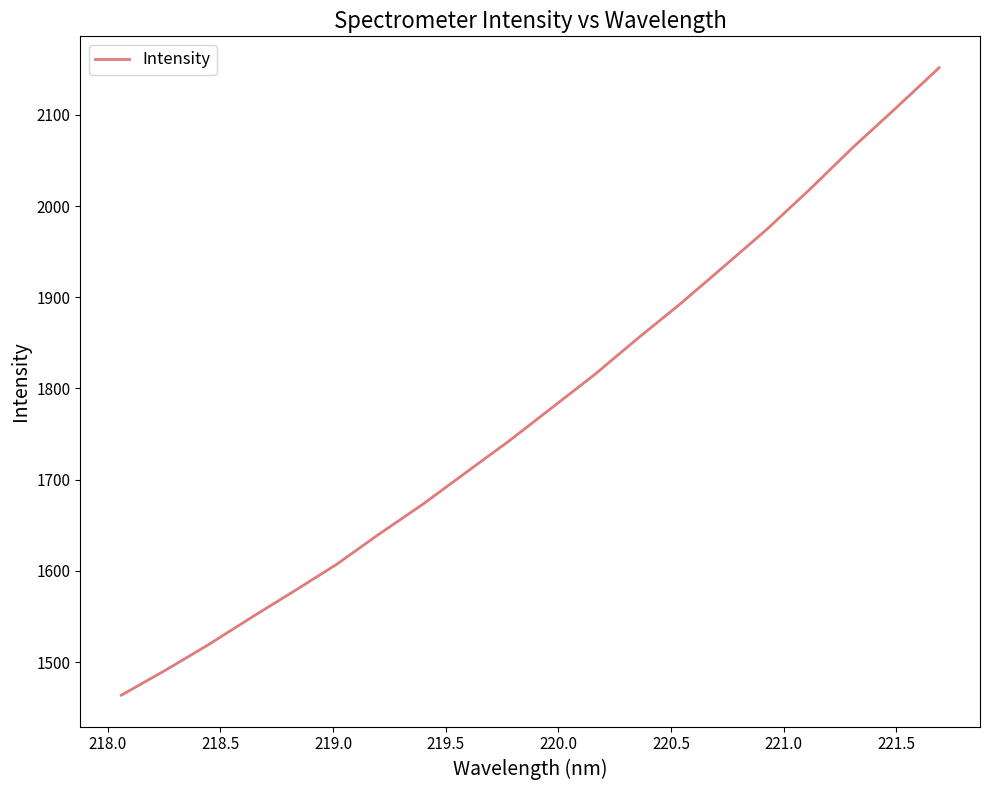

What is the minimum value shown in the chart?

1463.6